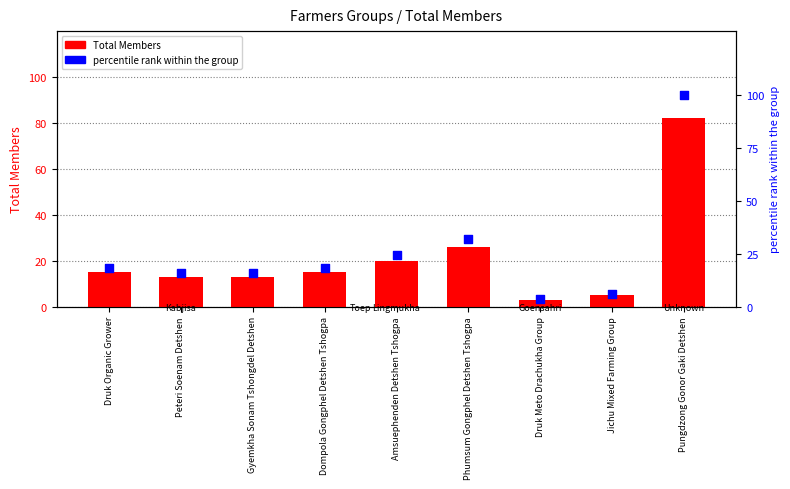

At how many categories does at least one series exceed 62?

1